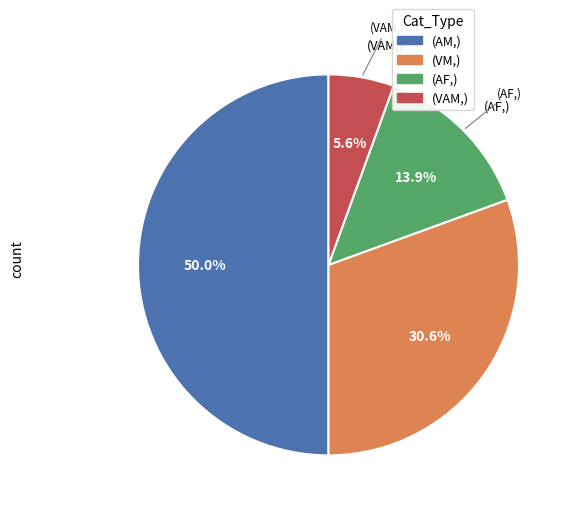

How many slices are in this pie chart?

4